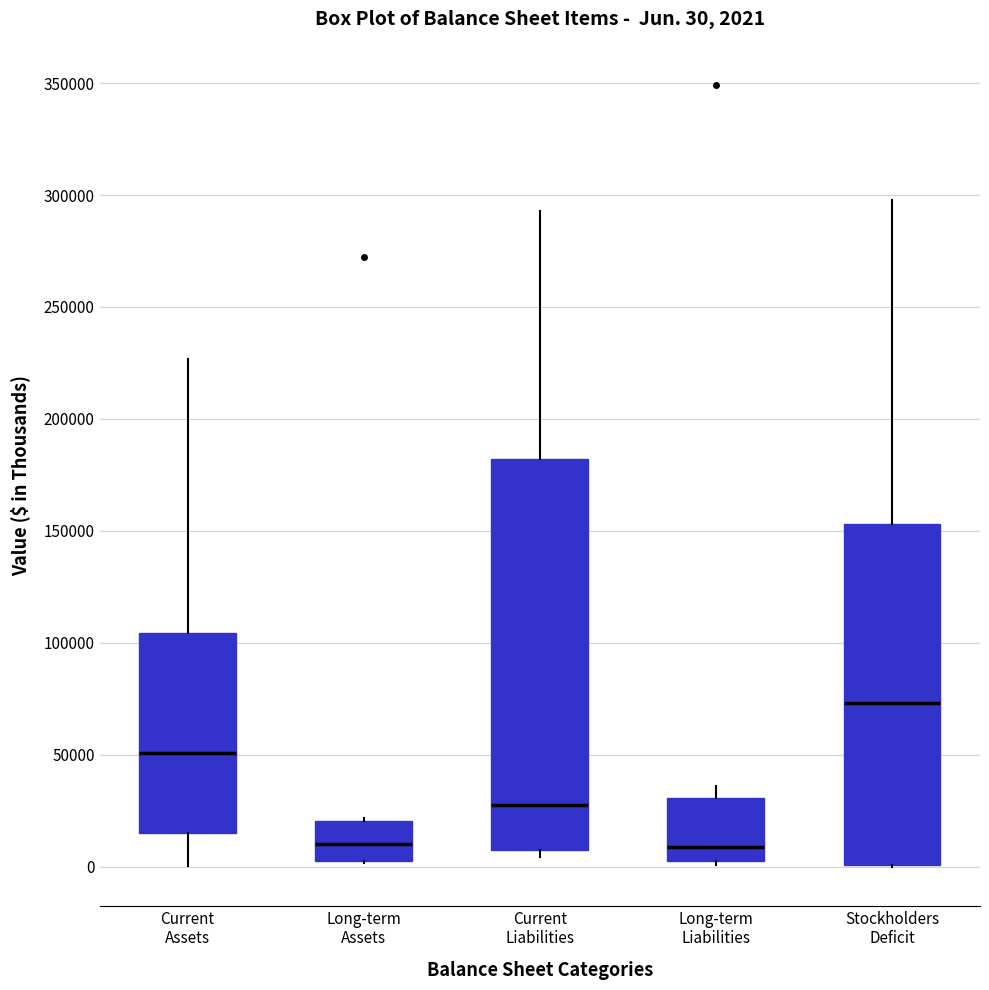

Which box's median line is the highest?

Stockholders Deficit